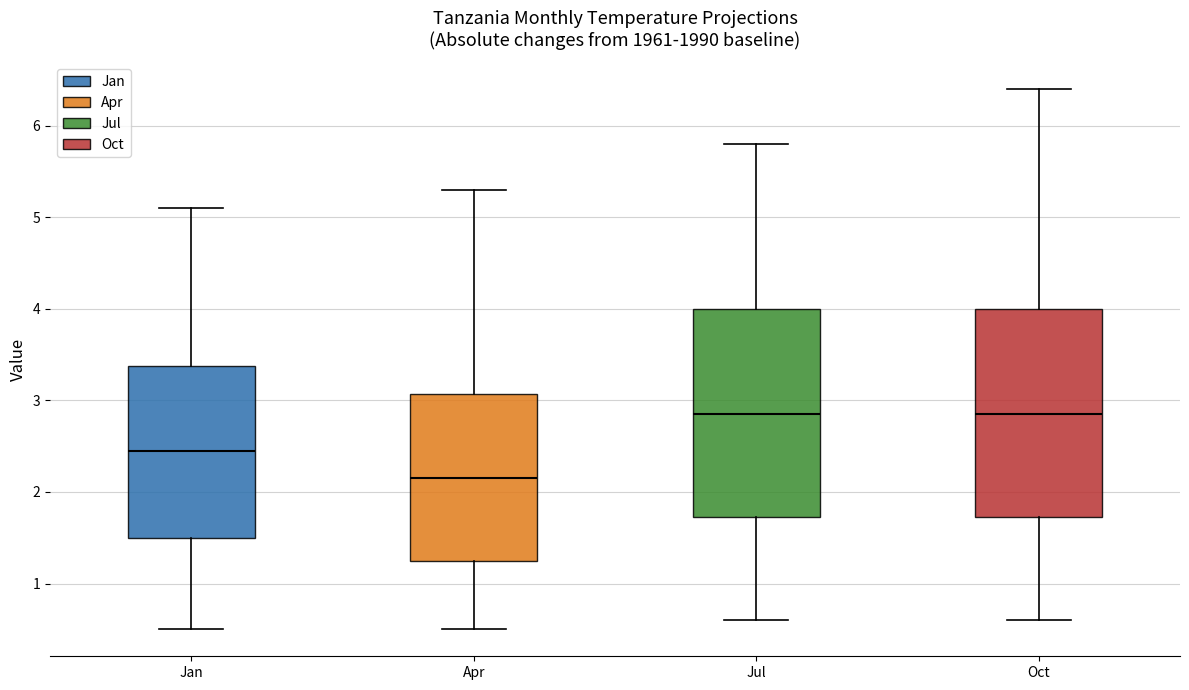

Reading left to right, read every box against the y-axis: the position of its median line, the range the box covers, and the ends of its whiskers. The values are not printed on the chart, so give them approximately, as read against the axis.

Jan: median 2.5, box 1.5 to 3.4, whiskers 0.5 to 5.1
Apr: median 2.2, box 1.3 to 3.1, whiskers 0.5 to 5.3
Jul: median 2.9, box 1.7 to 4.0, whiskers 0.6 to 5.8
Oct: median 2.9, box 1.7 to 4.0, whiskers 0.6 to 6.4